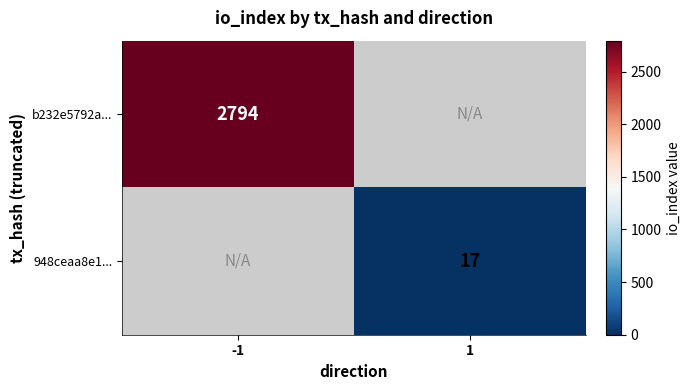

What is the smallest value displayed?

17.0